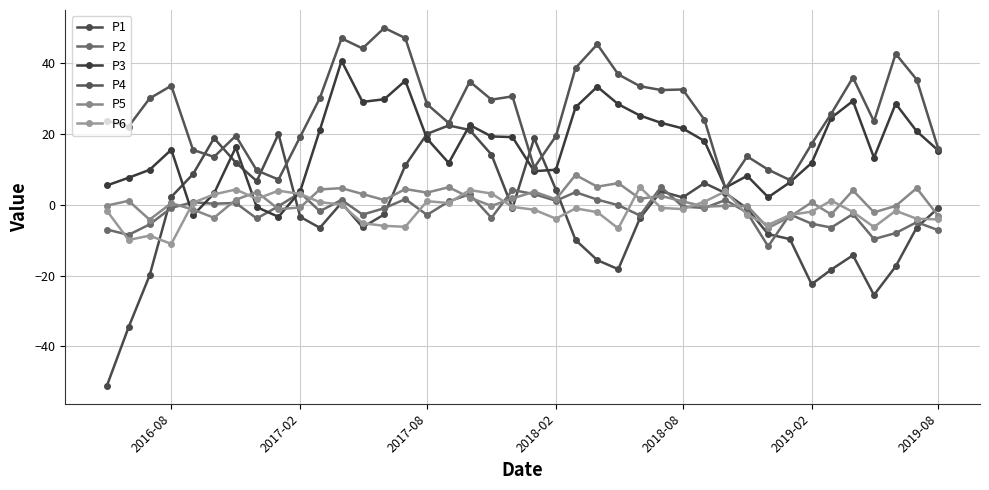

Does the chart display data point markers on the line(s)?

Yes